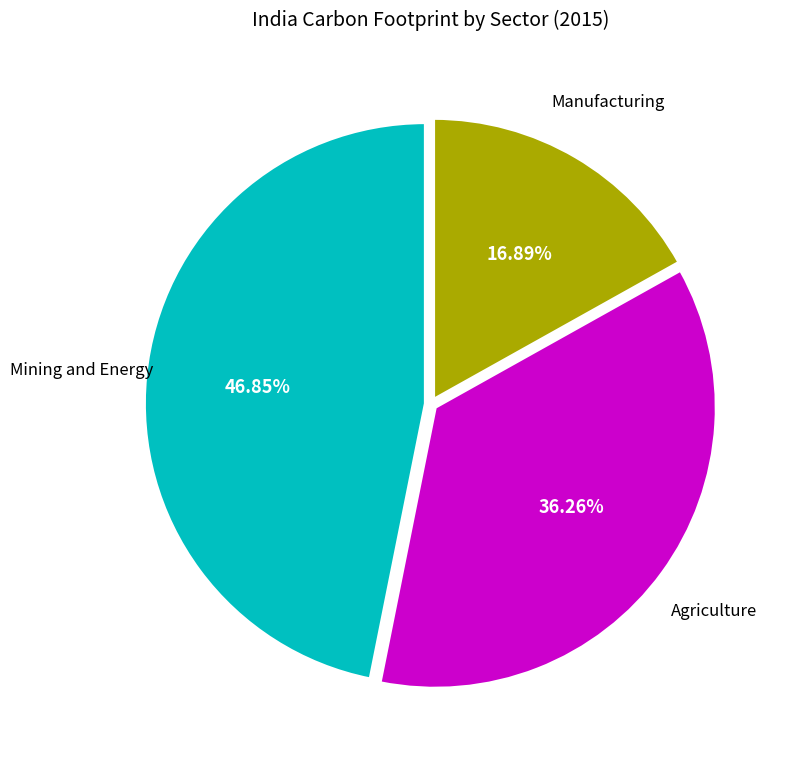

Does any single category account for the majority?

No